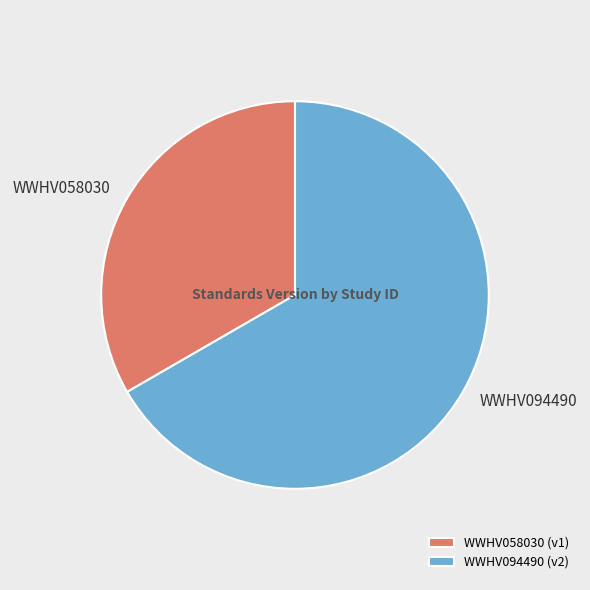

Between WWHV094490 and WWHV058030, which is larger?

WWHV094490